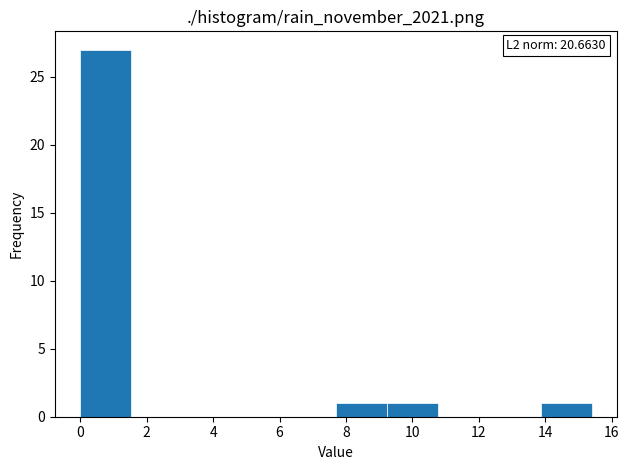

Which range on the x-axis has the tallest bar?

0.00 to 1.54